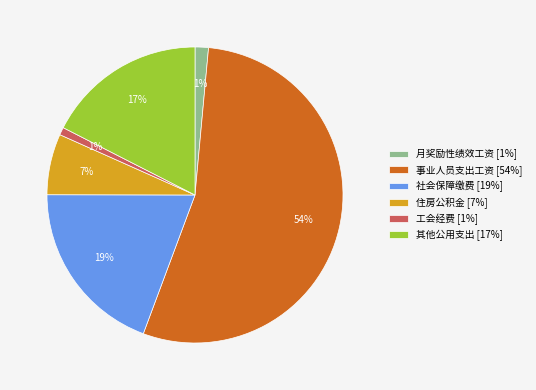

Is the sum of 其他公用支出 [17%] and 工会经费 [1%] greater than half?

No